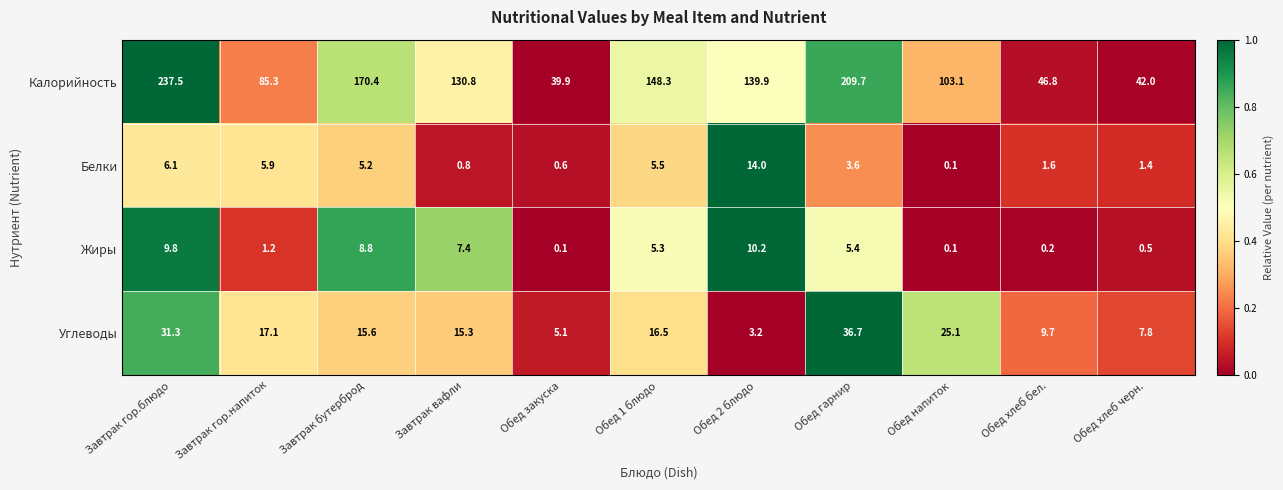

Is the value of Жиры at Завтрак гор.блюдо greater than the value of Углеводы at Обед хлеб черн.?

Yes